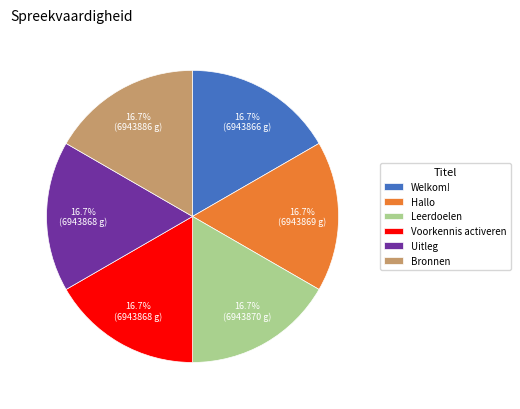

To the nearest percent, what percentage of the pie is Hallo?

17%